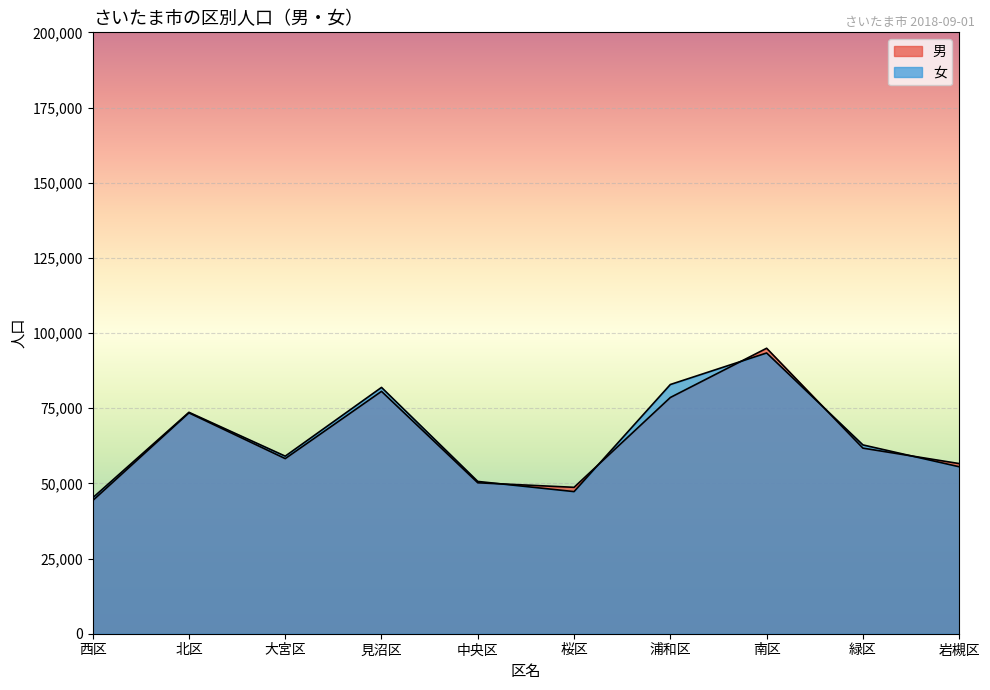

What is the difference between the highest and lowest values at 緑区?

1070